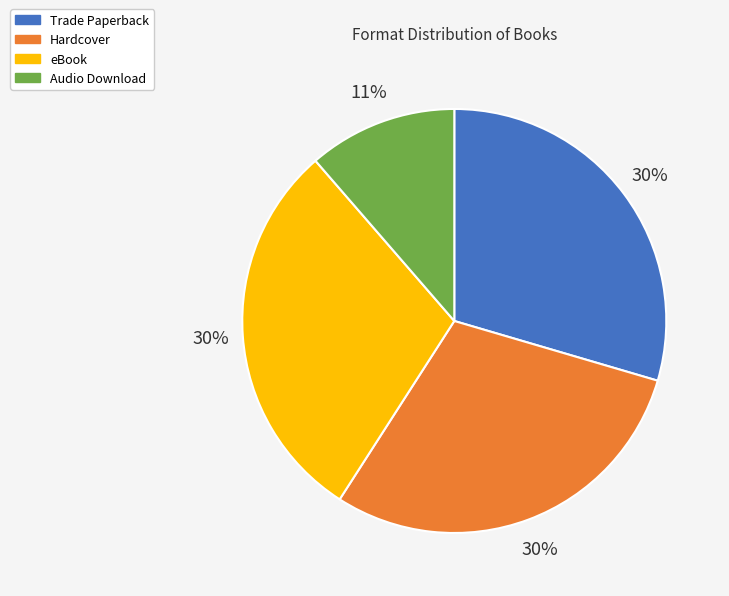

The eBook slice represents 16% of the pie. True or false?

False